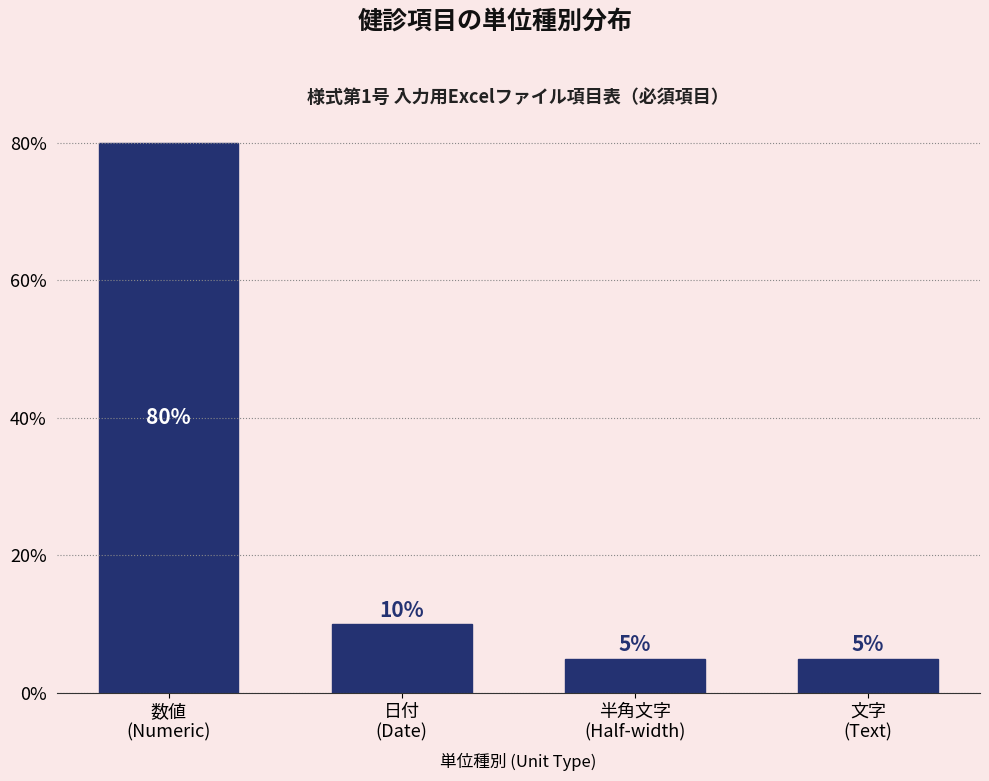

Reading left to right, extract all data points from this chart.

80	10	5	5